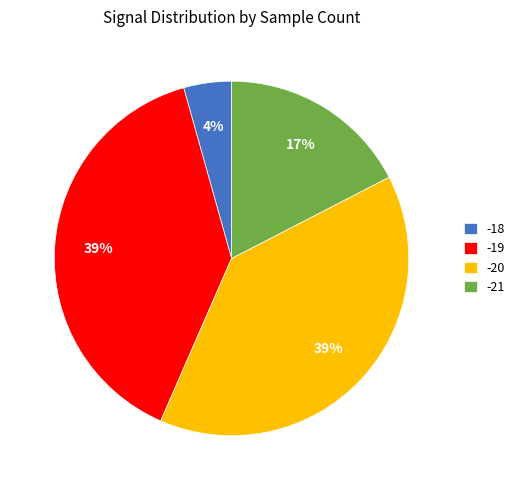

Which slice is the smallest?

-18